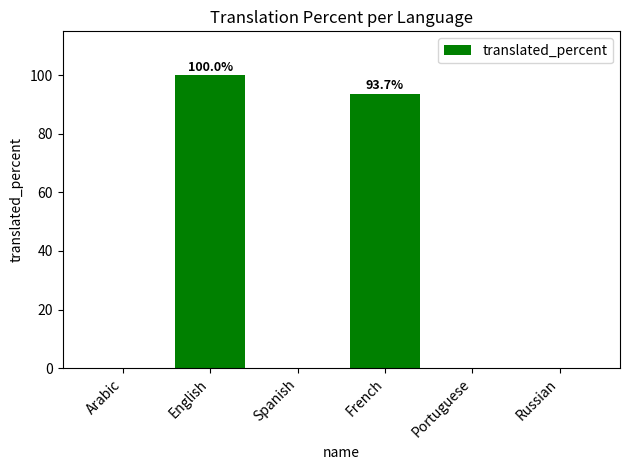

Read the value at English.

100.0